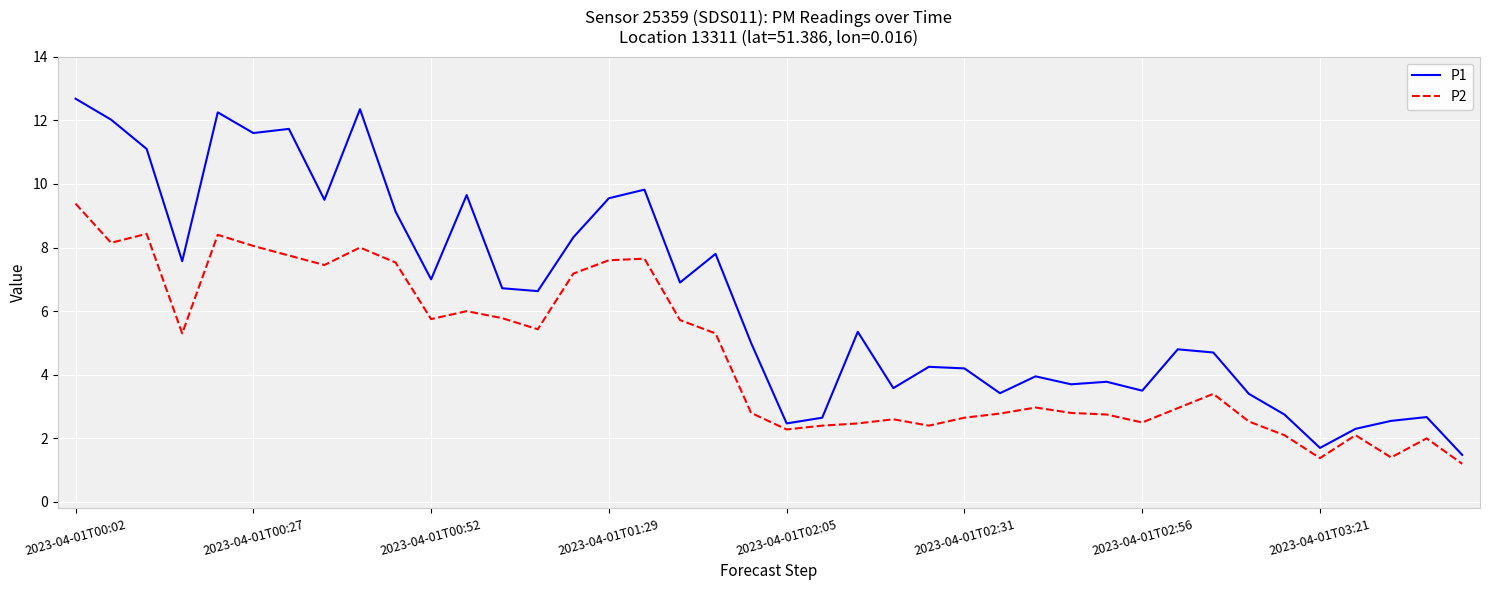

What is the minimum value shown in the chart?

1.2